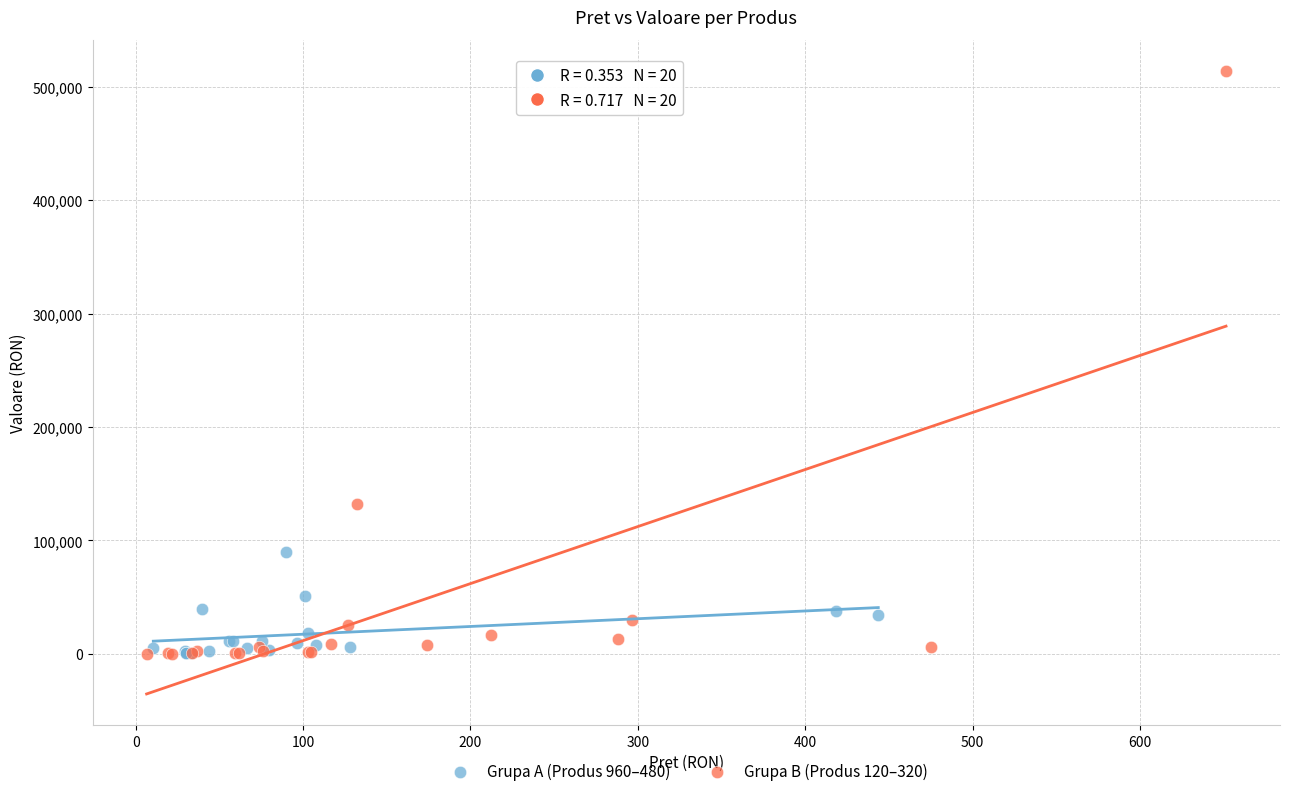

Which series reaches the maximum Y coordinate?

Grupa B (Produs 120–320)